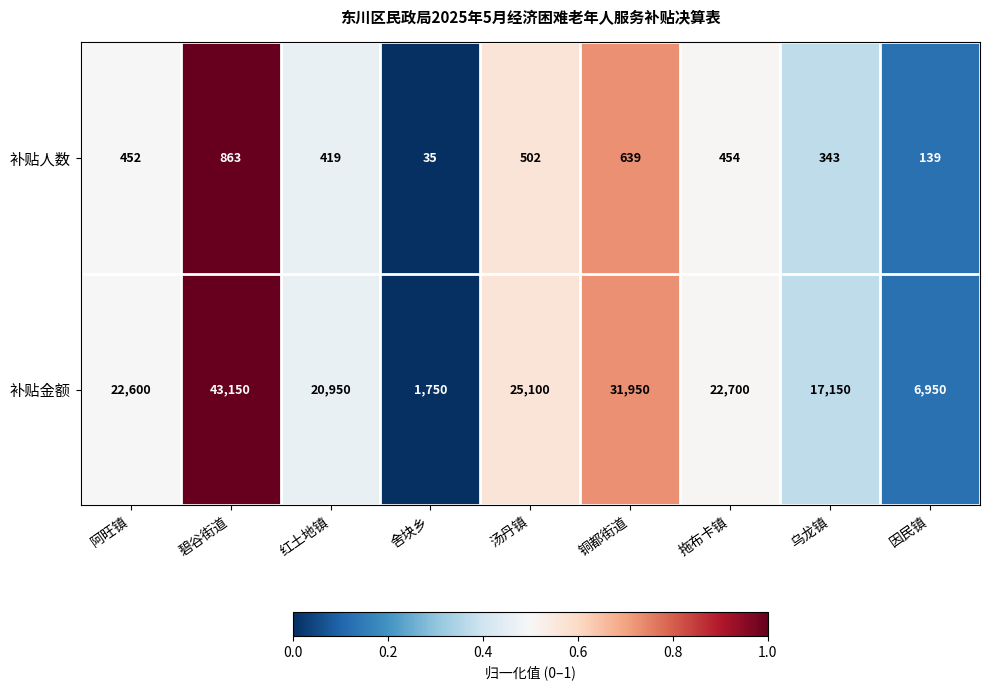

What is the maximum value shown in the chart?

43150